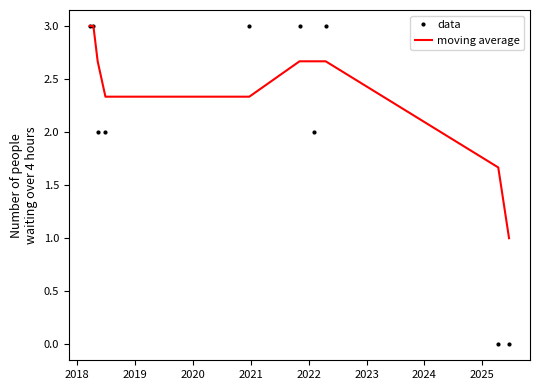

Which series has the largest range (max minus min)?

data